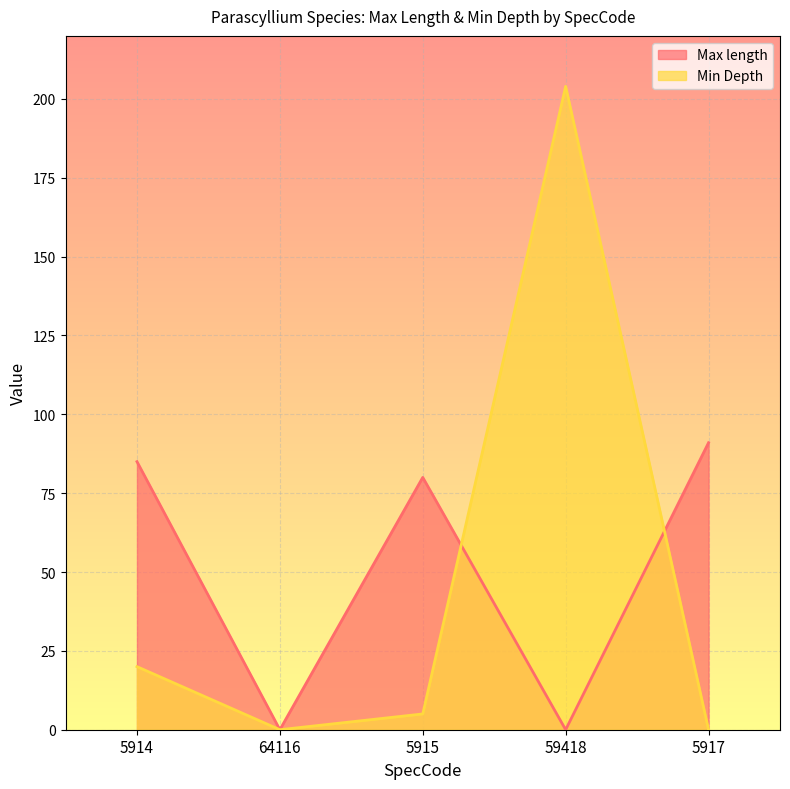

Rank the series at 59418 from highest to lowest value.

Min Depth, Max length